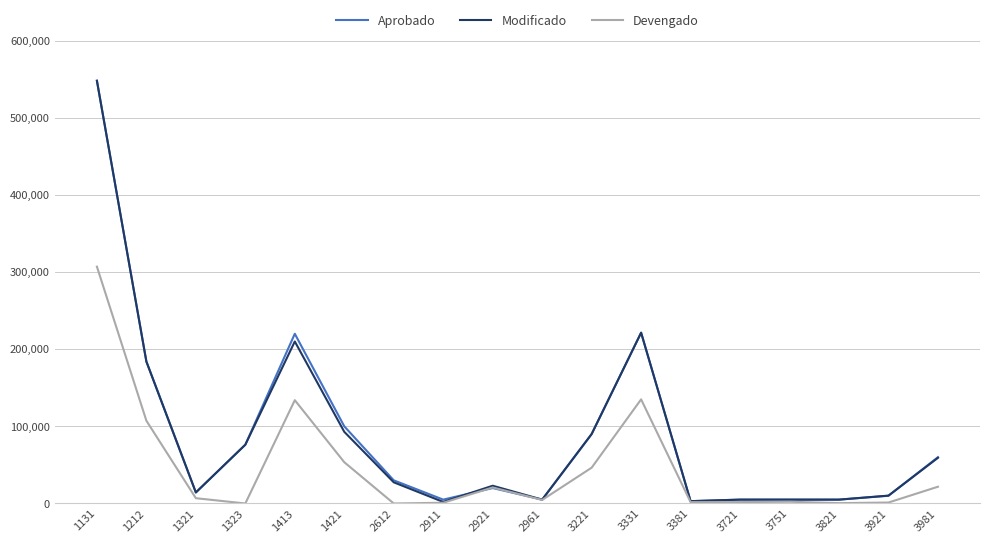

At how many categories does at least one series exceed 508181?

1